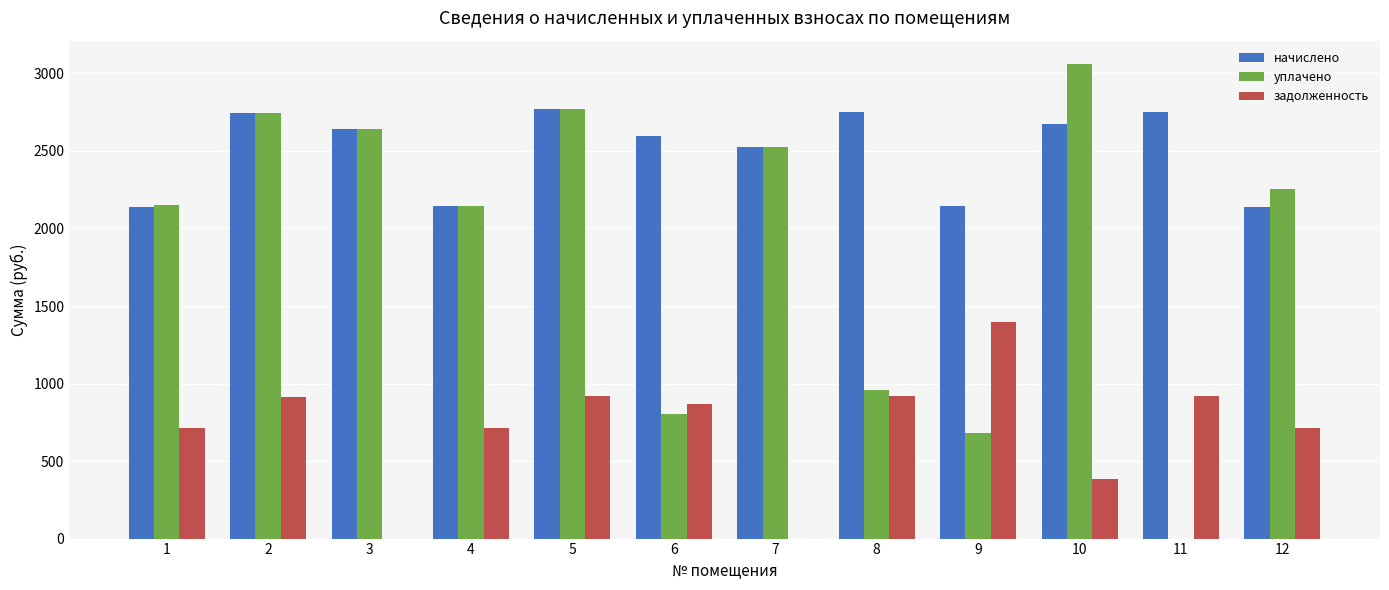

True or false: начислено has a value of 2643.2 at 3.

True